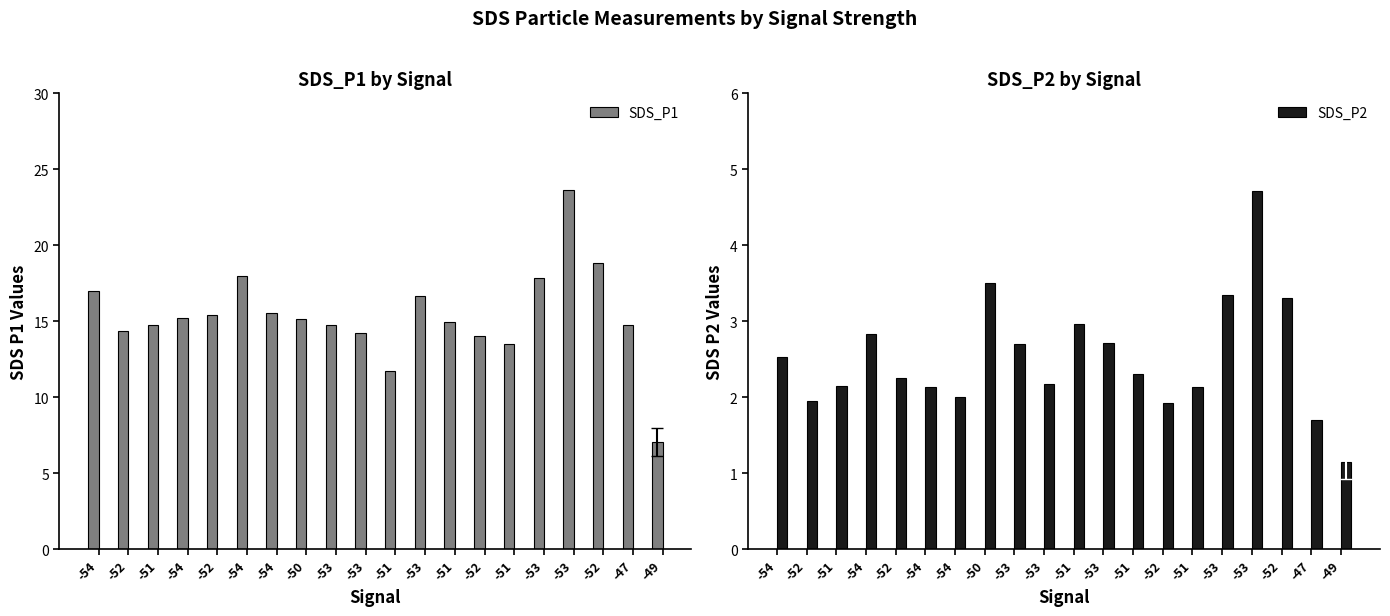

Between -52 and -51, which series saw the biggest shift?

SDS_P1